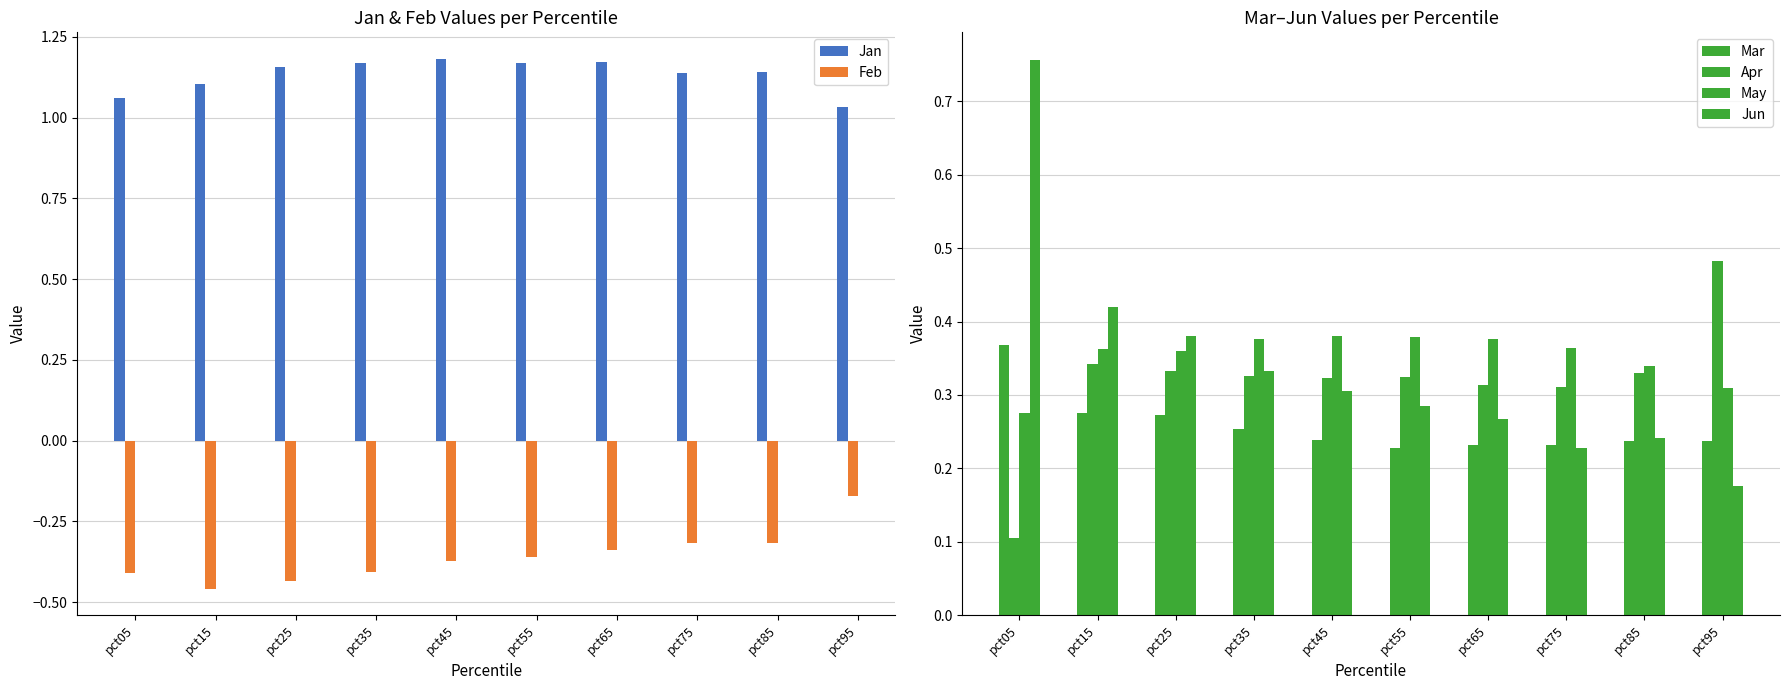

At which category is the sum across all series the highest?

pct05